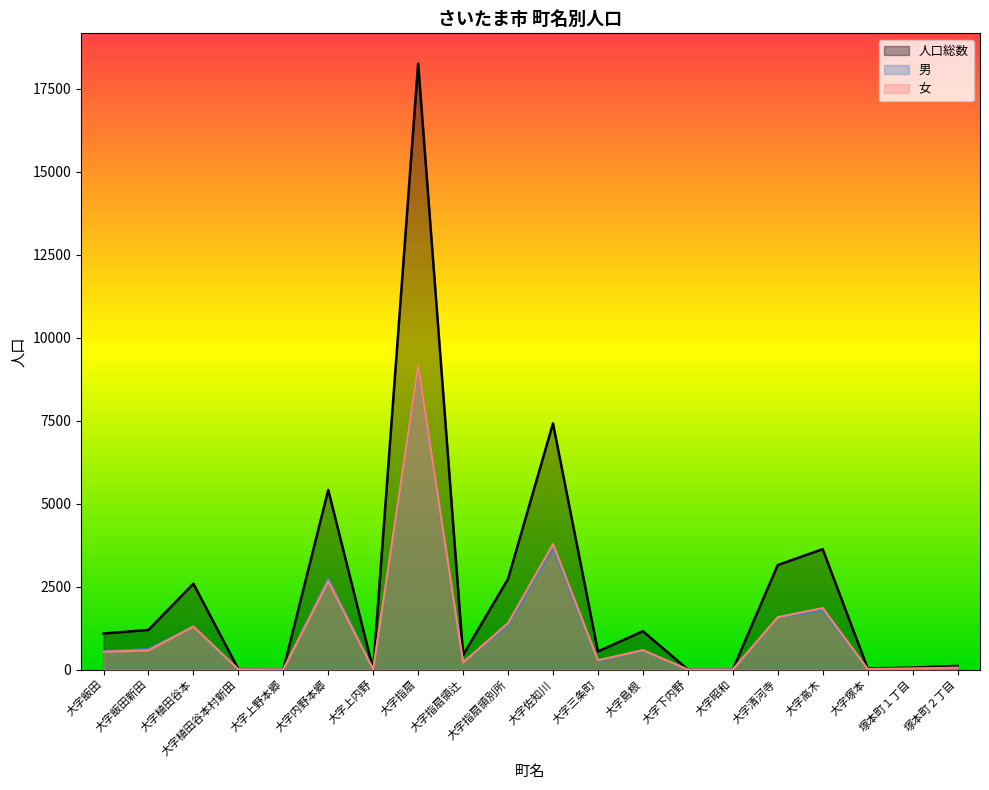

What is the sum of the 人口総数 values at 大字清河寺 and 塚本町２丁目?

3255